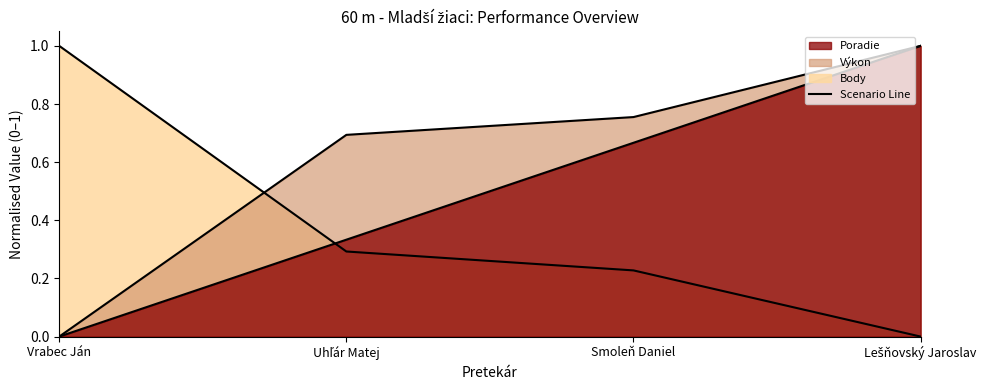

What is the difference between the second highest and minimum values in the Poradie series?

0.7